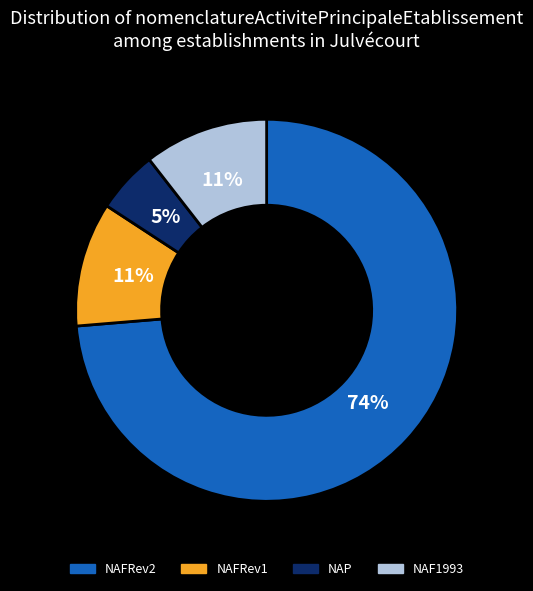

Which slice is the smallest?

NAP